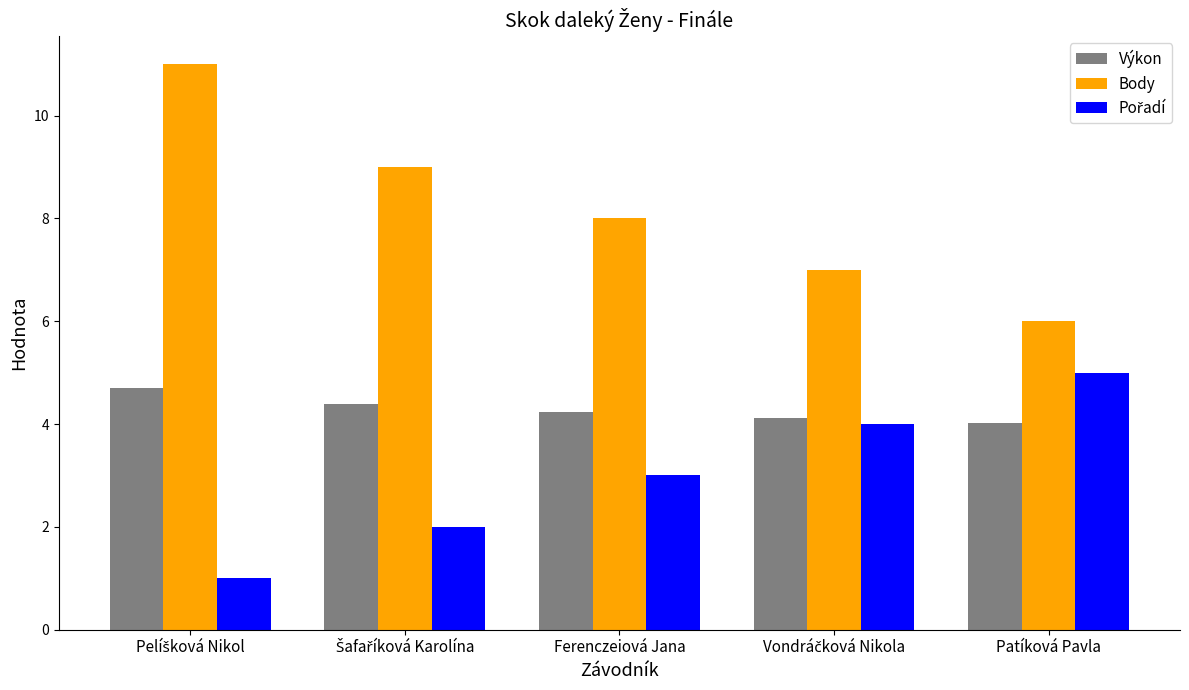

What is the difference between the maximum and second lowest values in the Body series?

4.0